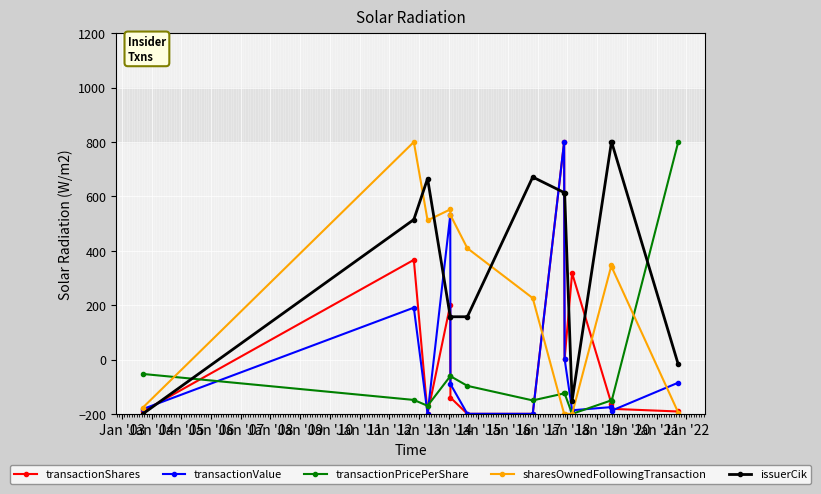

How many data points in issuerCik are less than 514?

6